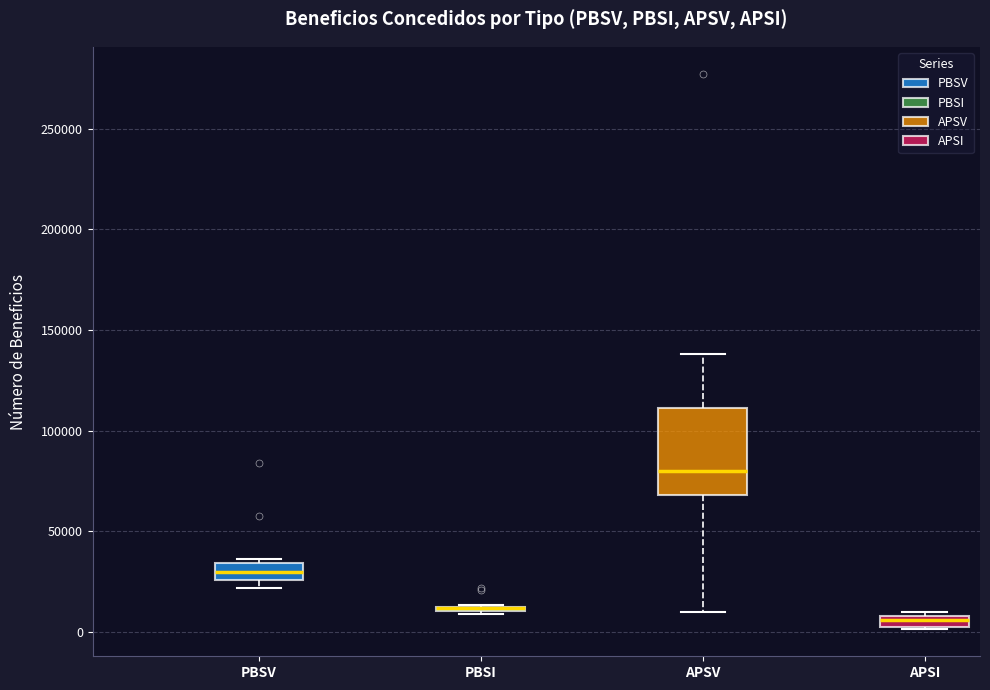

Where is the lower edge of the box for PBSI on the y-axis? The values are not printed on the chart, so give them approximately, as read against the axis.

10000